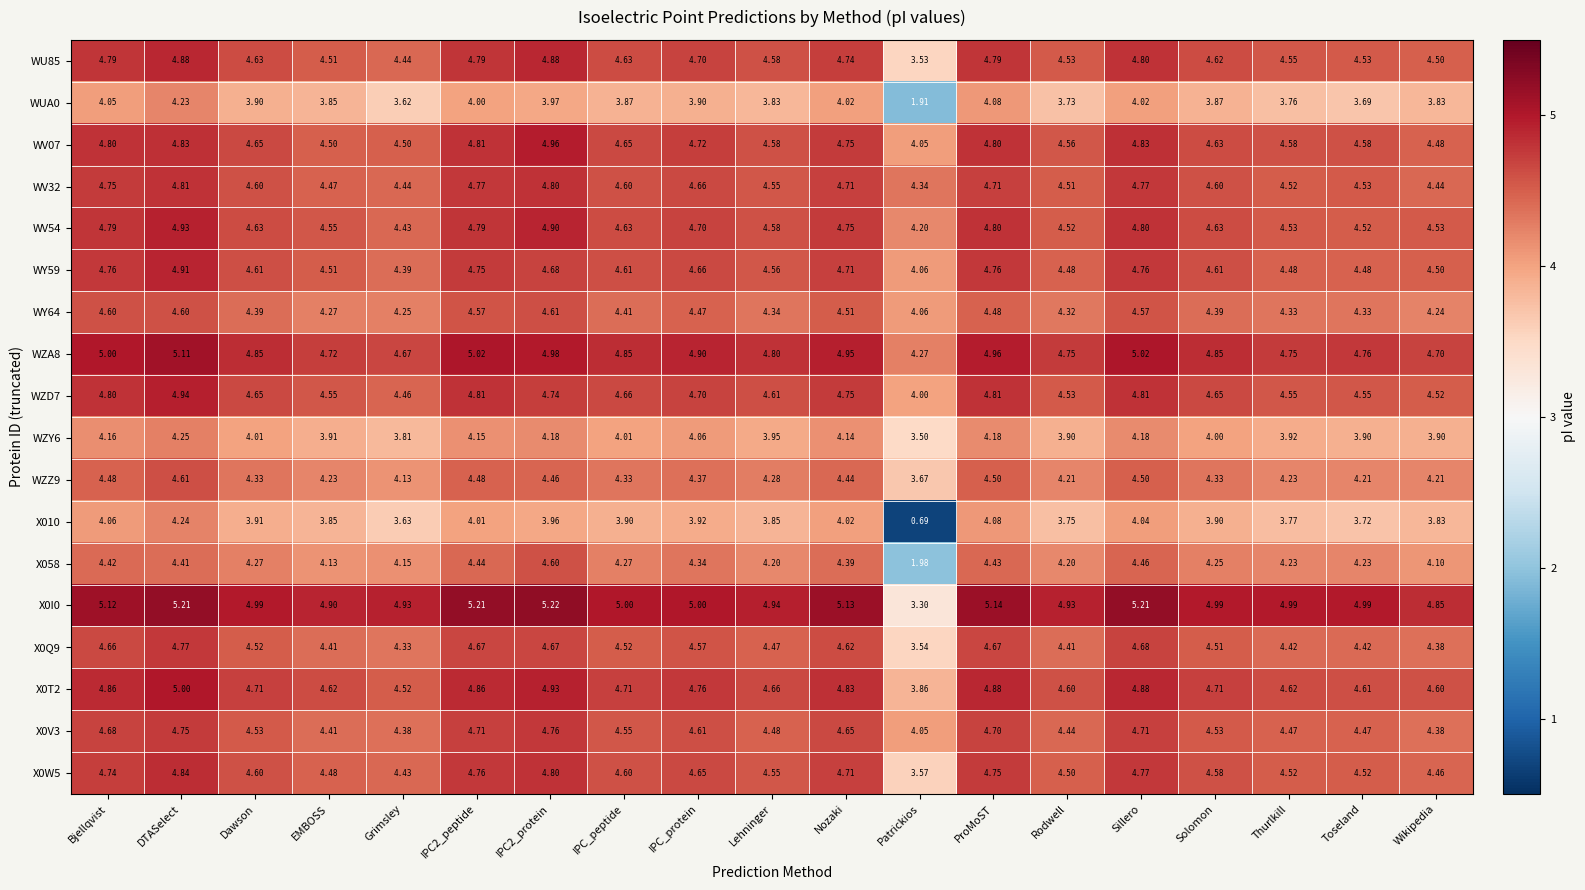

At which label is WU85 closest to 4?

Grimsley